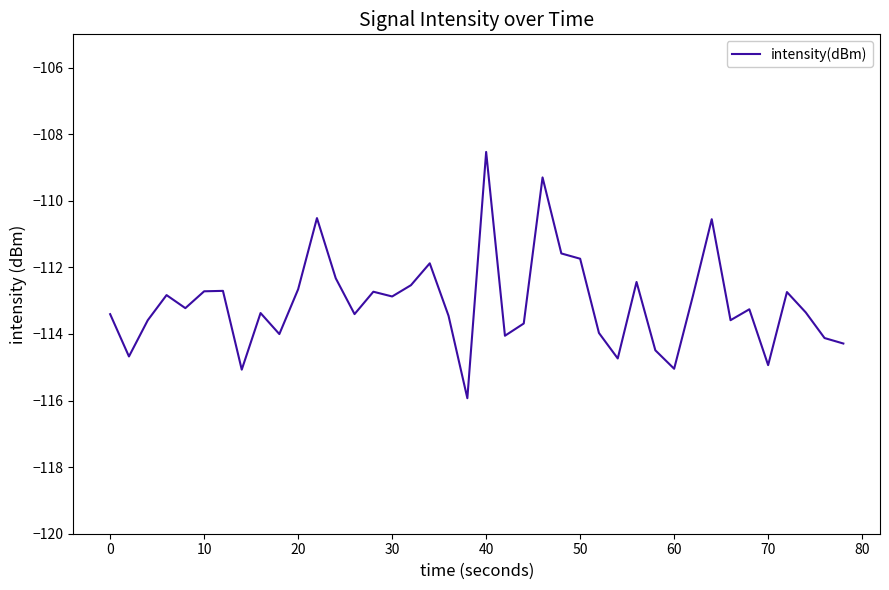

What is the difference between the maximum and minimum values?

7.4